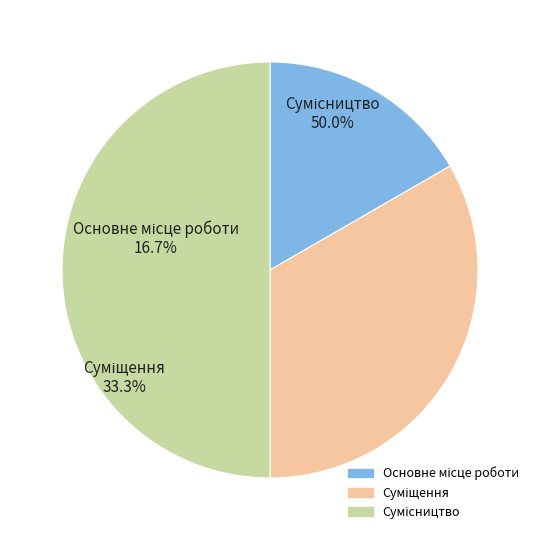

To the nearest percent, what is the difference between the Суміщення and Основне місце роботи slice percentages?

17%